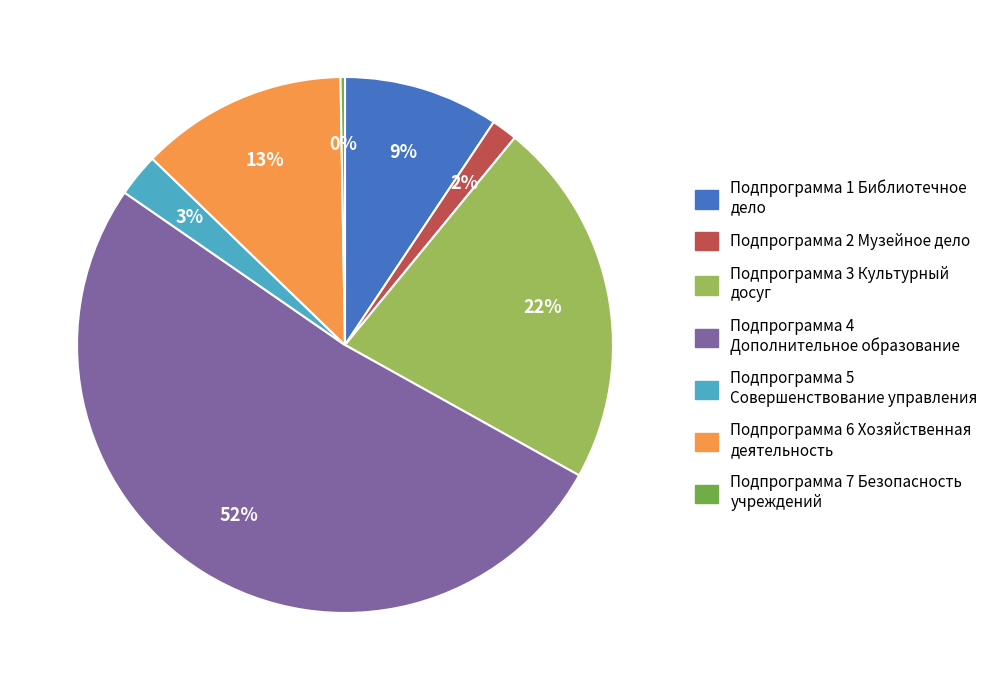

To the nearest percent, what is the average slice percentage?

14%